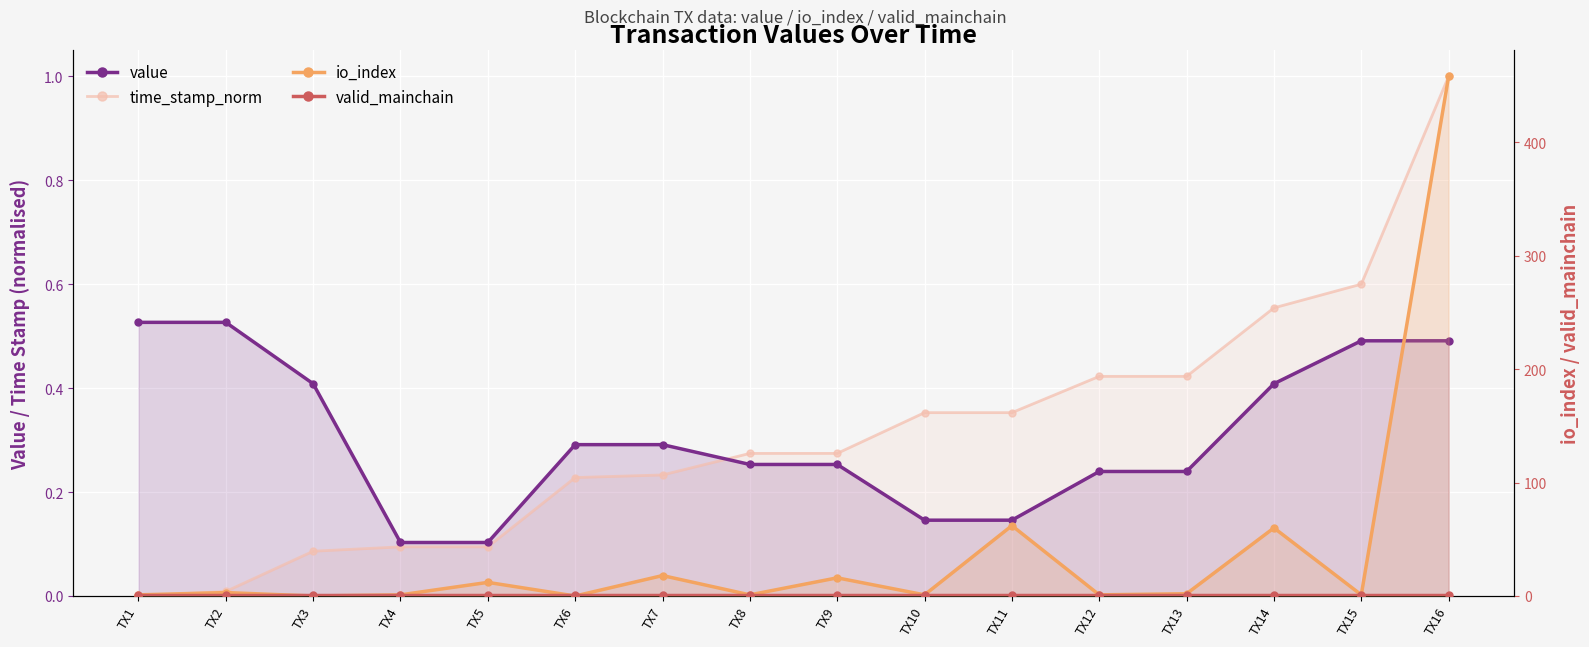

Which label corresponds to the smallest value in the chart?

TX1